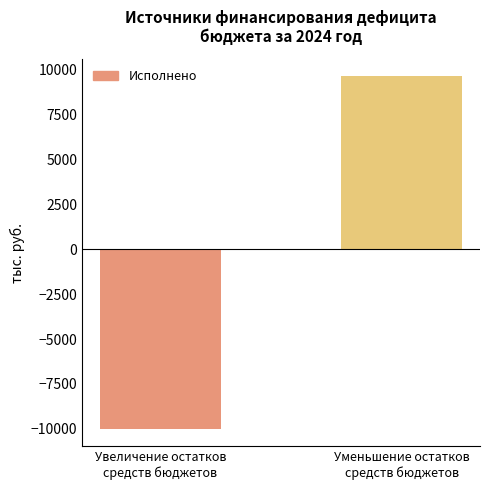

What is the maximum value shown in the chart?

9637.4